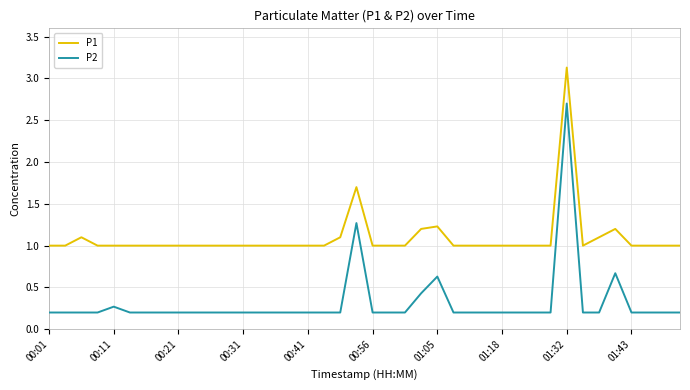

Which series has the largest range (max minus min)?

P2